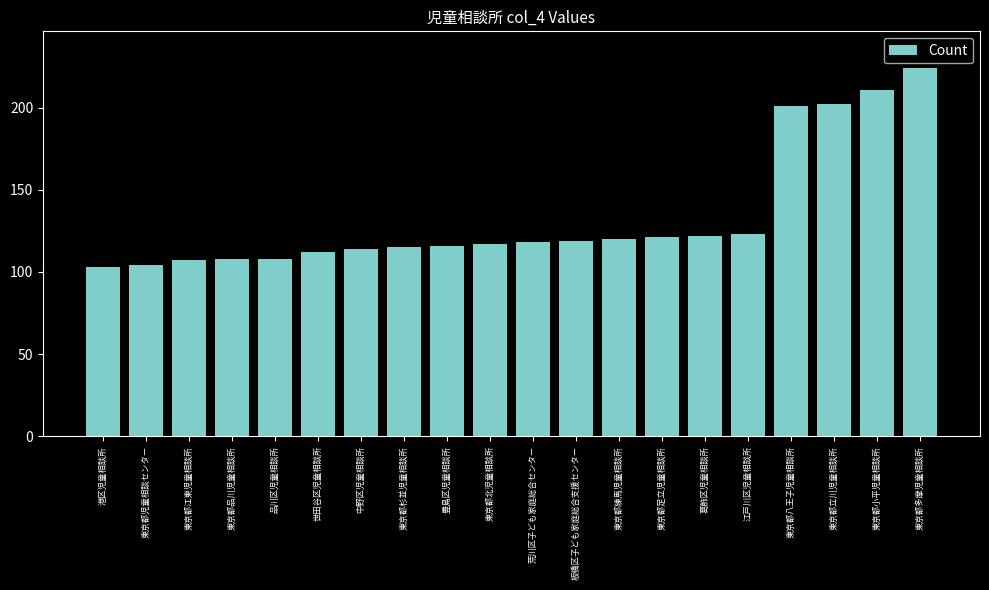

What is the smallest value displayed?

103